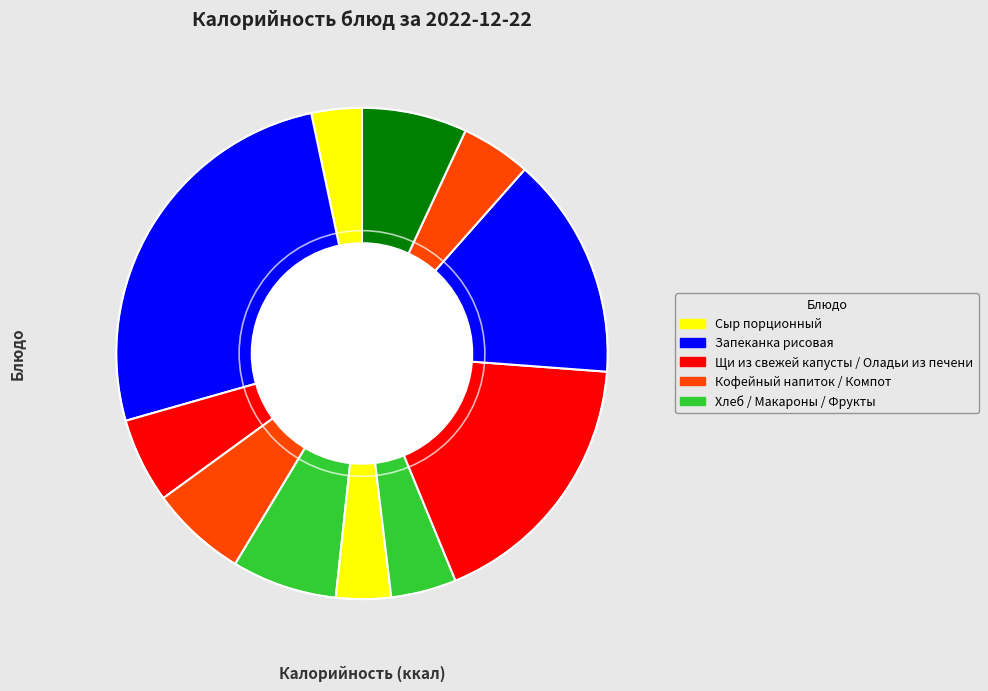

Which category has the smallest portion of the pie?

Сыр порционный